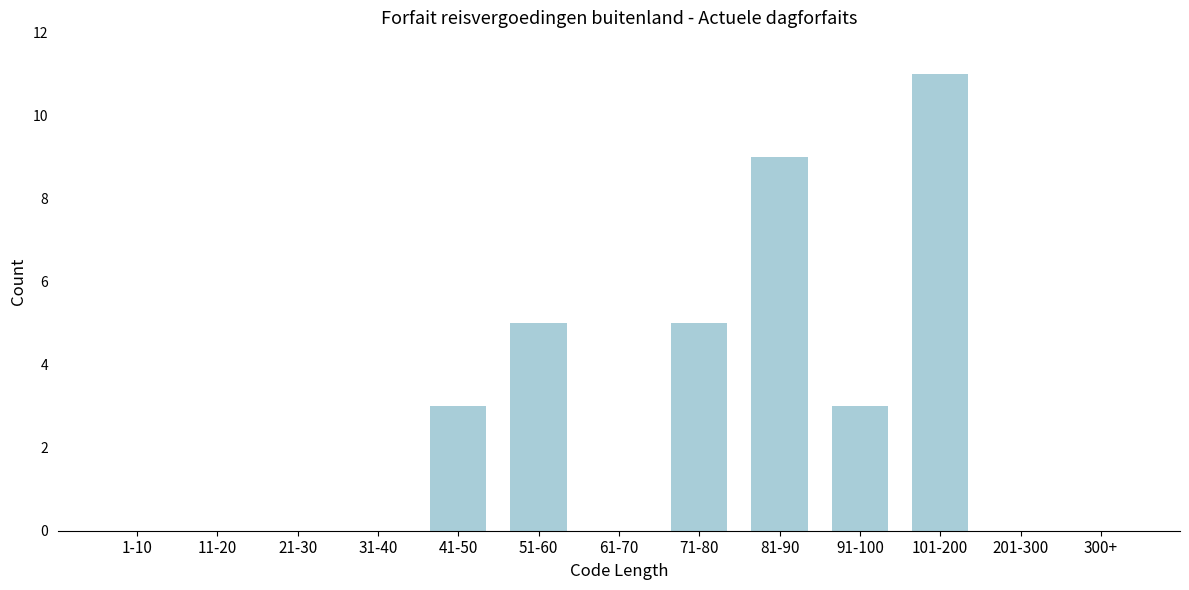

Reading left to right, list all the values displayed in this chart.

1-10=0	11-20=0	21-30=0	31-40=0	41-50=3	51-60=5	61-70=0	71-80=5	81-90=9	91-100=3	101-200=11	201-300=0	300+=0